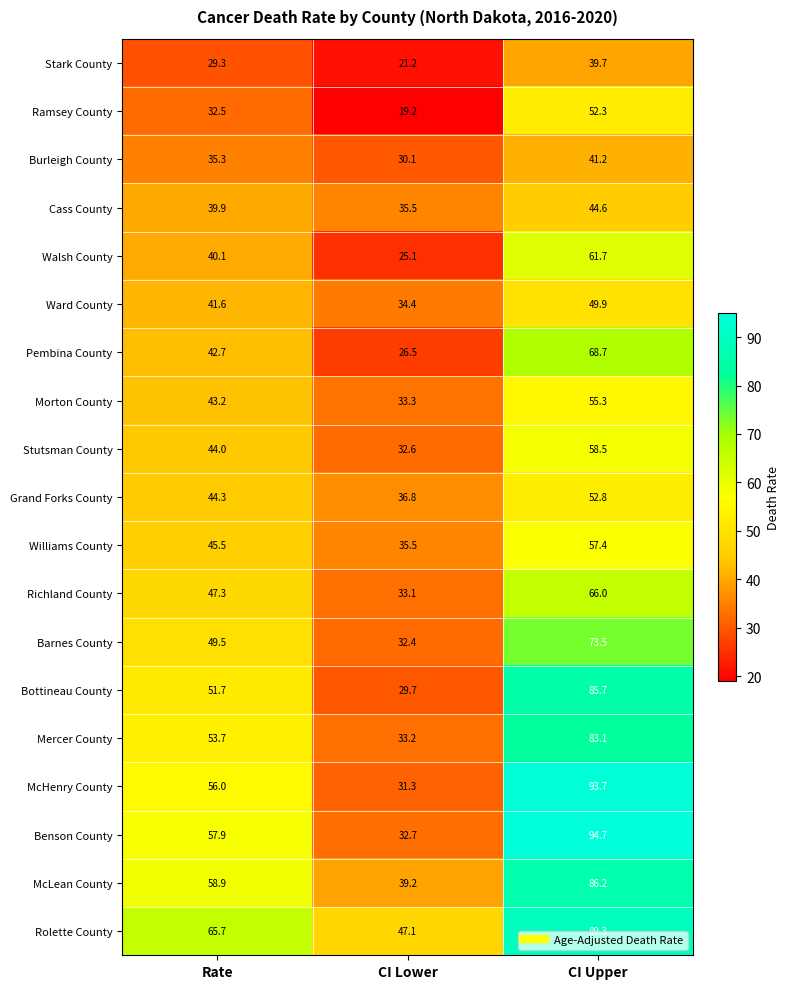

Which label corresponds to the smallest value in the chart?

CI Lower